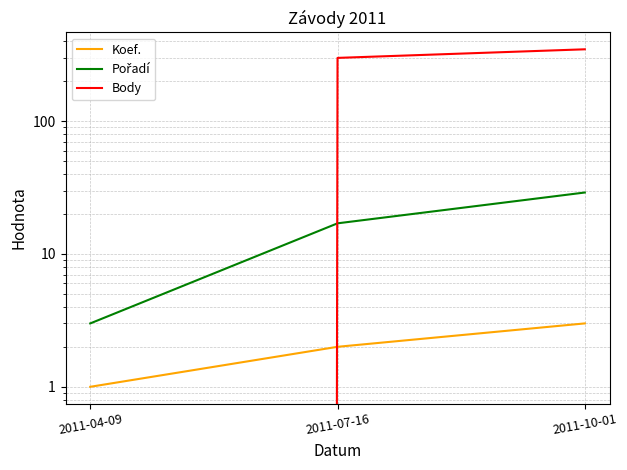

What is the difference between the Pořadí values at 2011-10-01 and 2011-04-09?

26